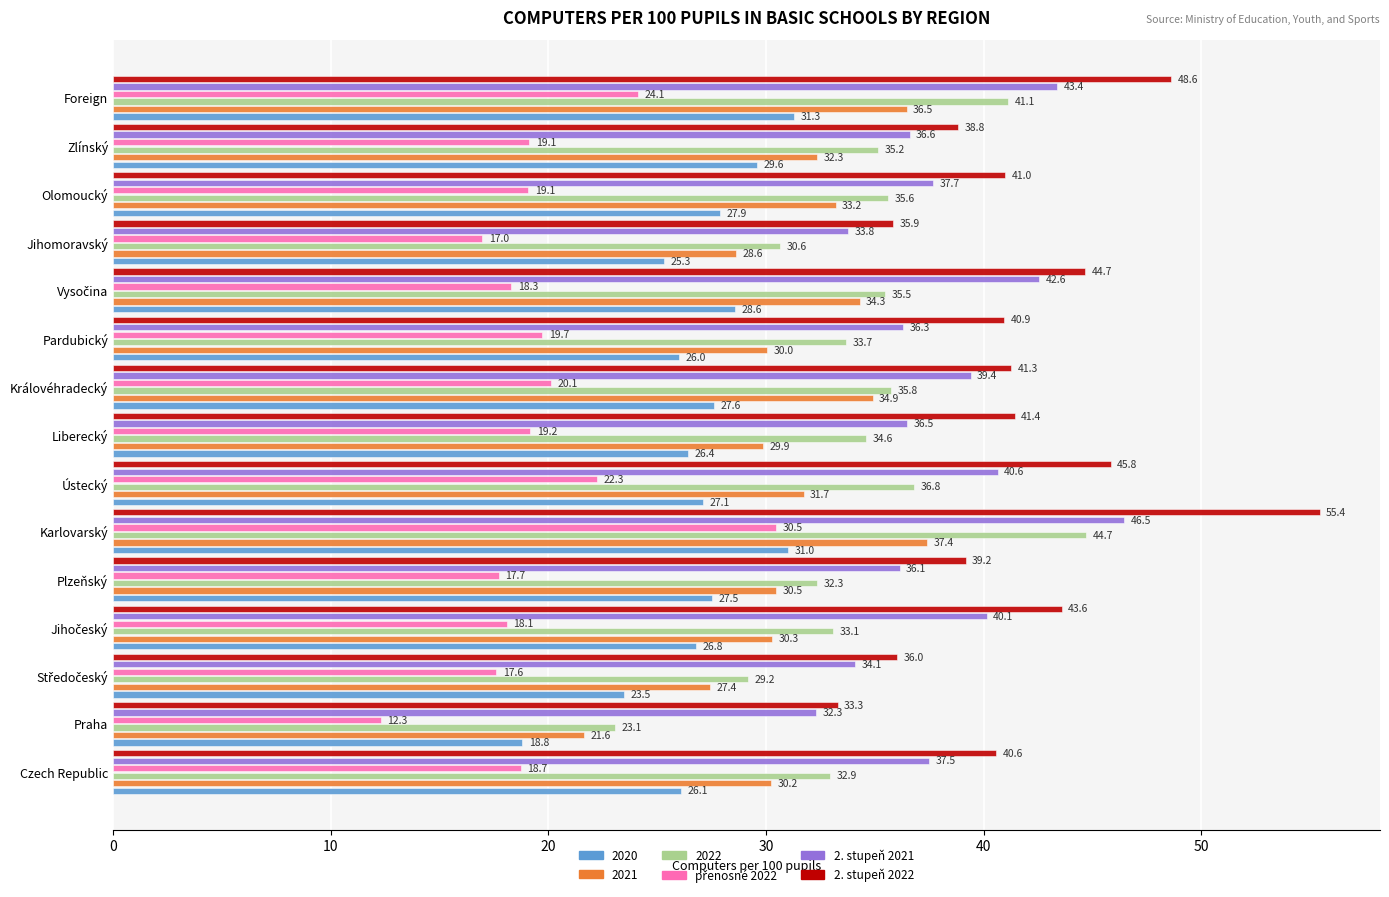

How many data points in 2. stupeň 2021 are above 37?

8